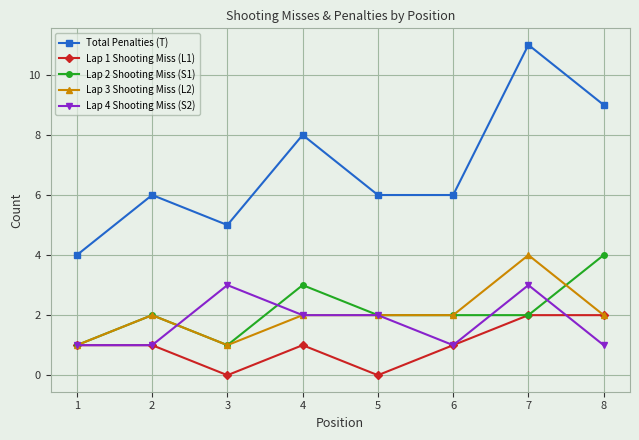

What is the difference between the maximum and minimum values in the Lap 1 Shooting Miss (L1) series?

2